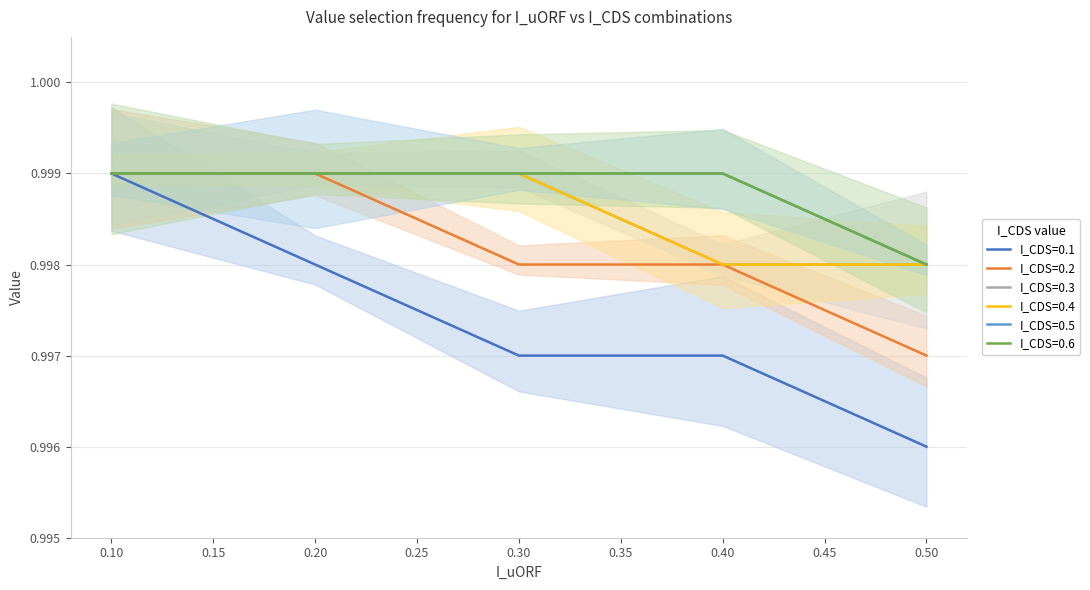

Is this an area chart (filled region under the line)?

No